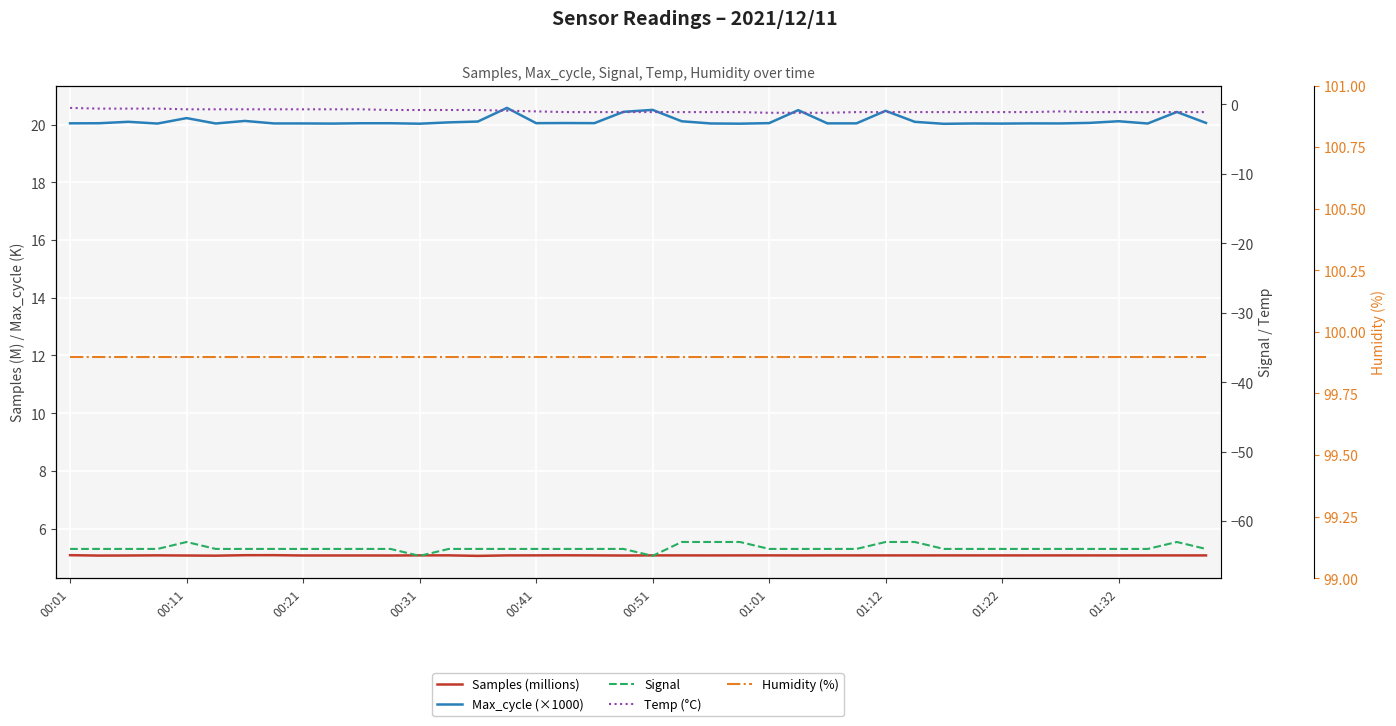

What is the difference between the maximum and minimum values in the Temp (°C) series?

0.7